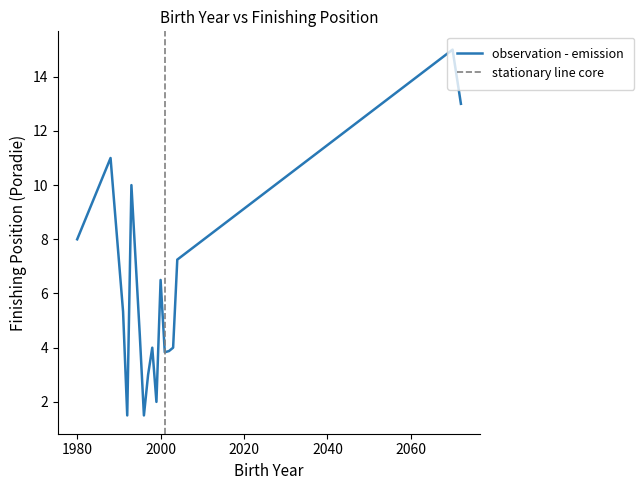

Read the value at 80, to the nearest 5.

10